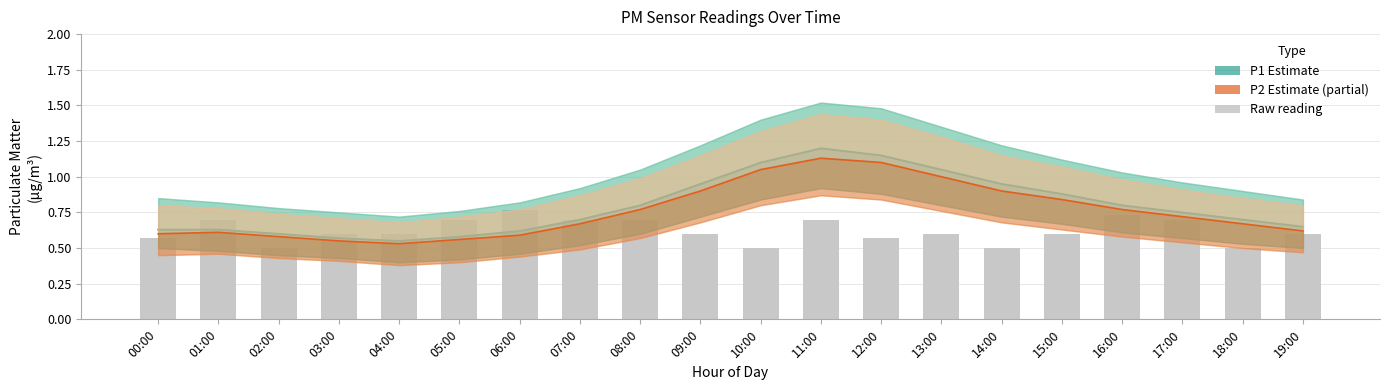

What is the difference between the maximum and second lowest values in the P2 (Estimate partial) series?

0.6